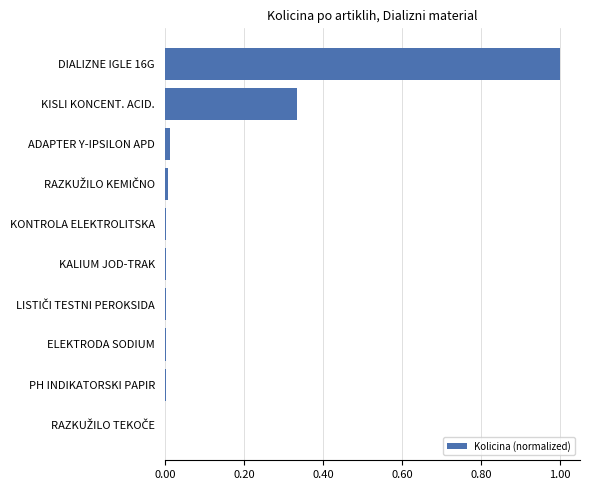

What is the average value?

0.1